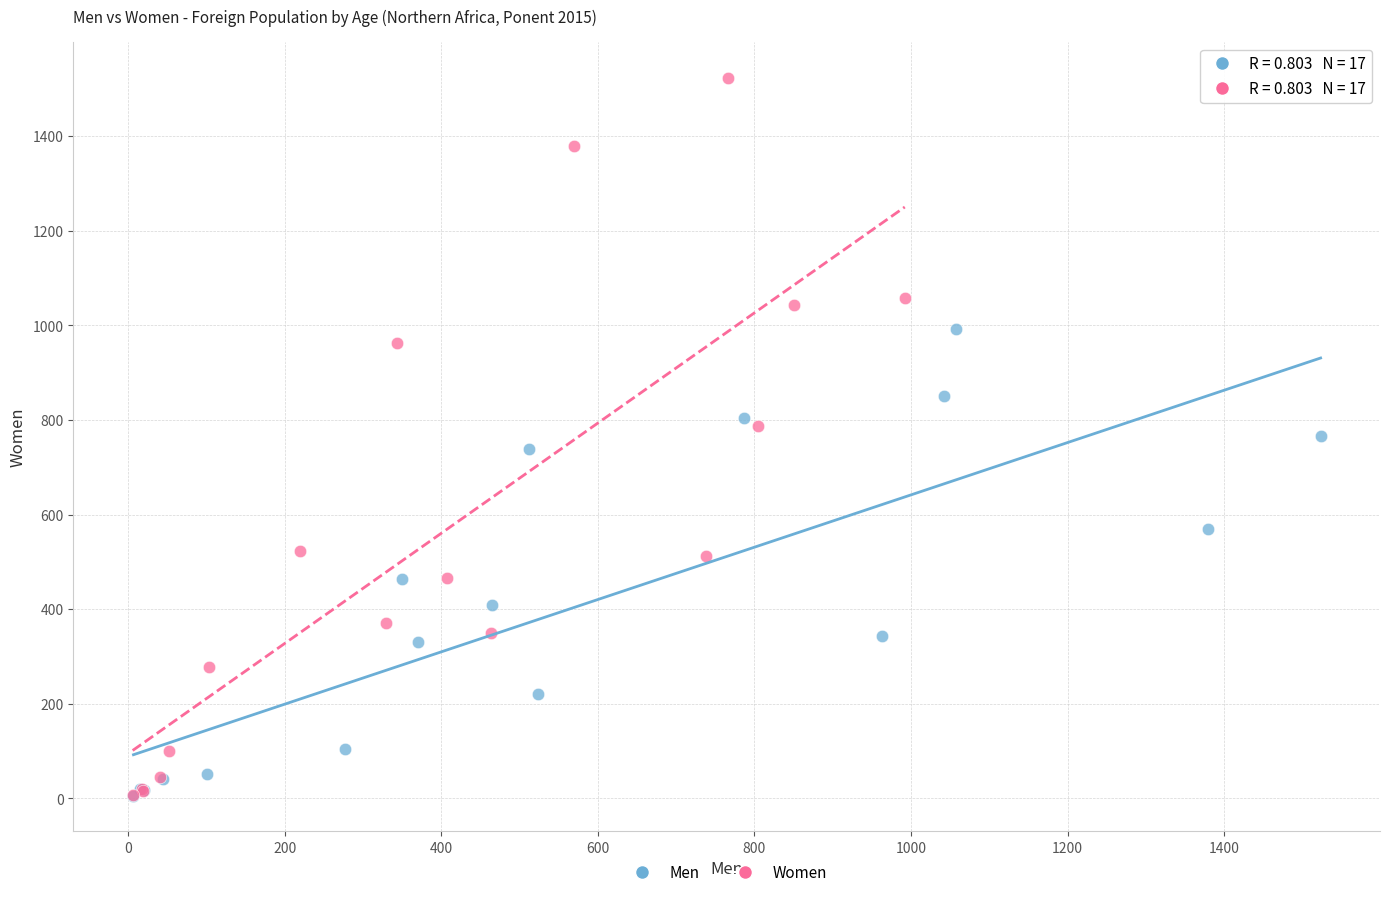

Which series has the widest spread of Y values?

Women